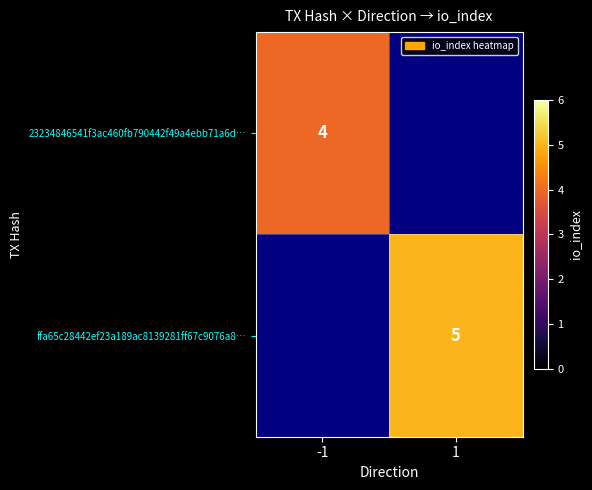

At how many categories does at least one series exceed 4?

1